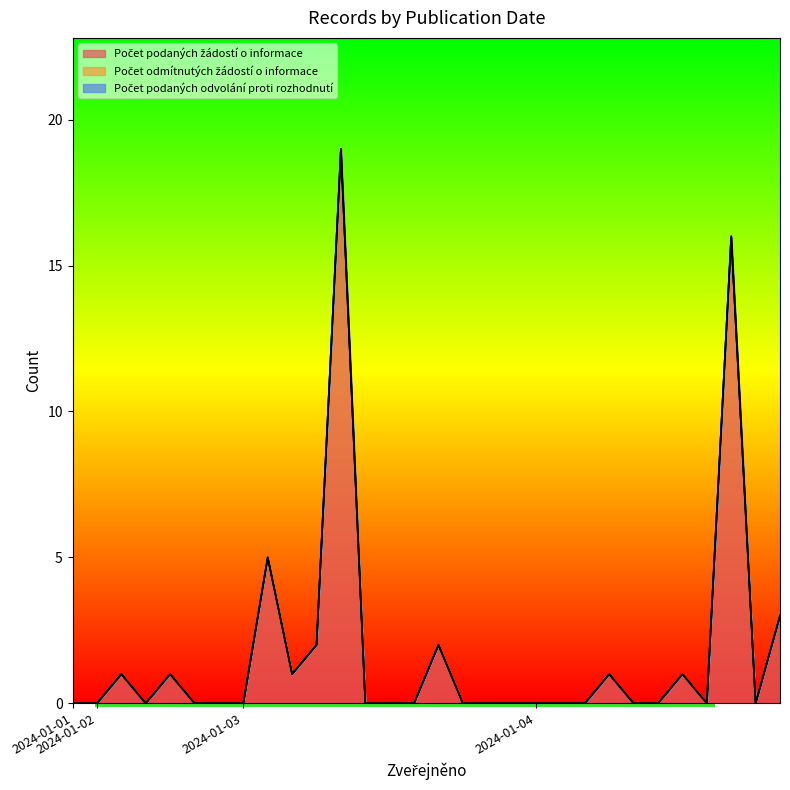

At how many categories does at least one series exceed 14?

2